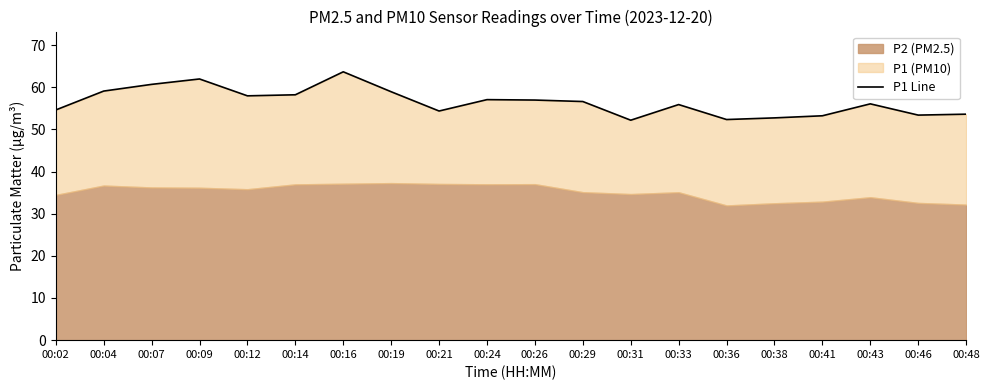

At which label does the data first exceed 56?

00:04